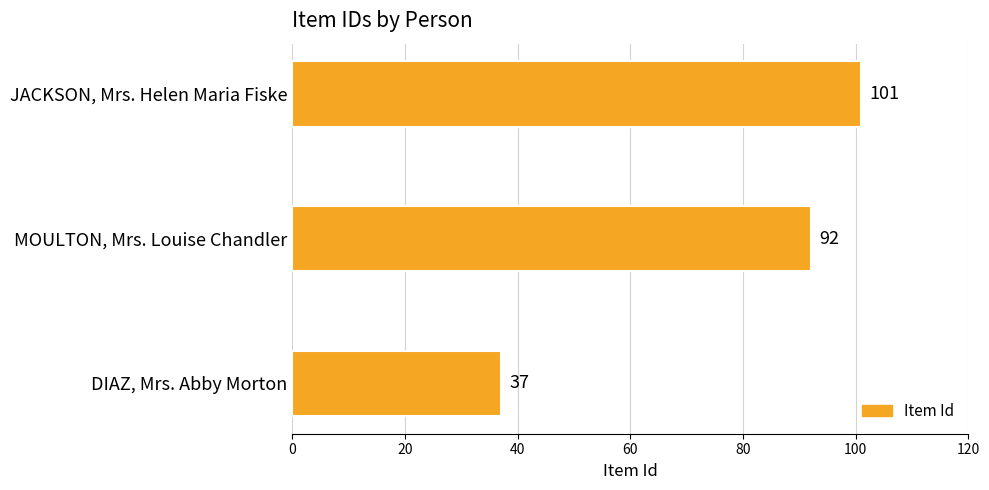

What is the greatest value displayed?

101